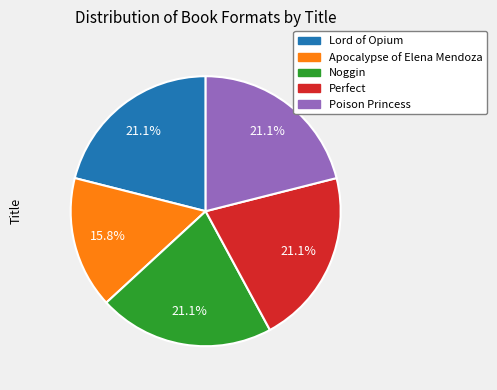

To the nearest percent, what is the combined percentage of Noggin and Lord of Opium?

42%